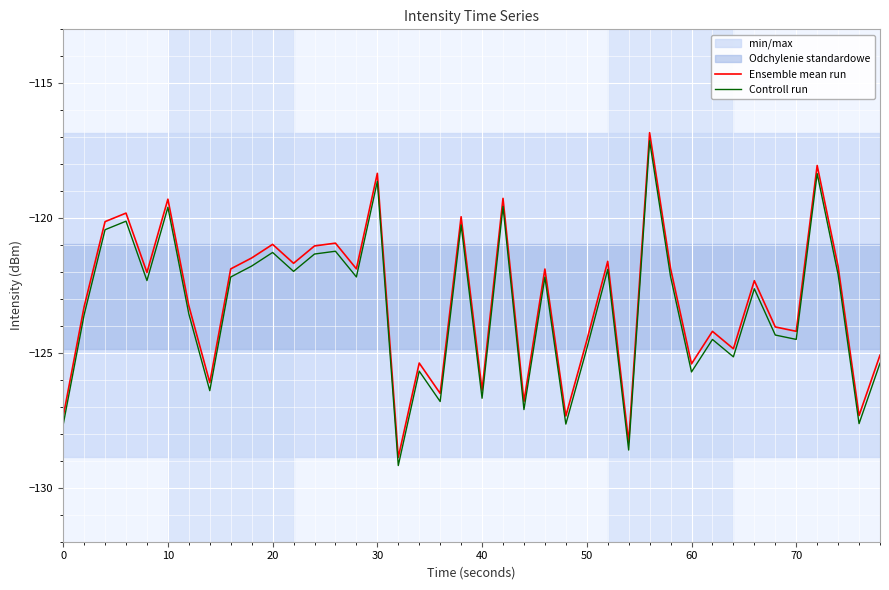

True or false: Ensemble mean run and Controll run intersect in this chart.

False